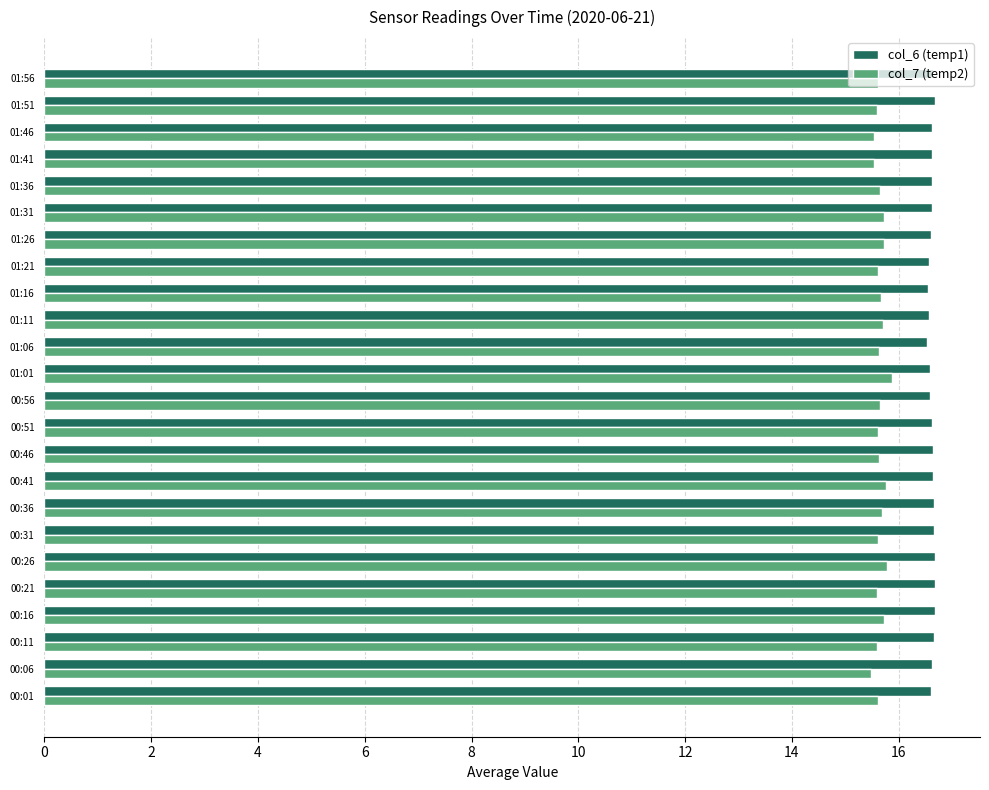

Rank the series by their maximum value, from lowest to highest.

col_7 (temp2), col_6 (temp1)